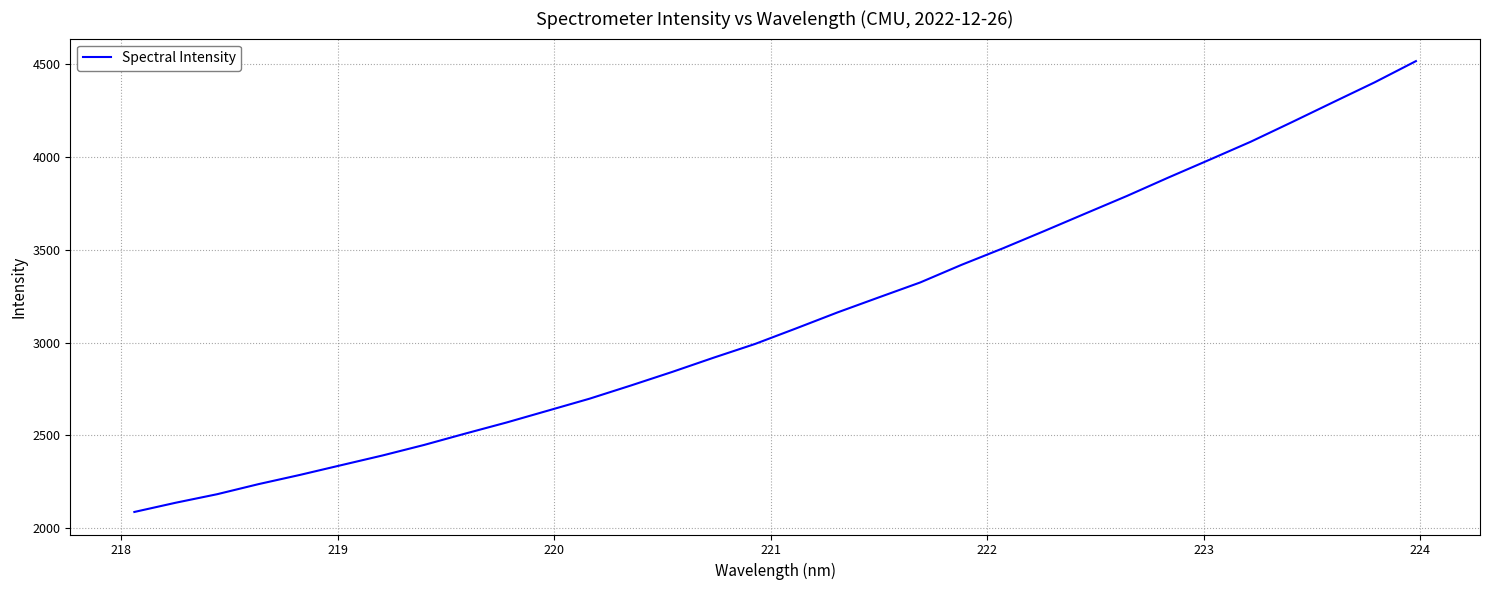

What is the difference between the maximum and minimum values?

2428.9